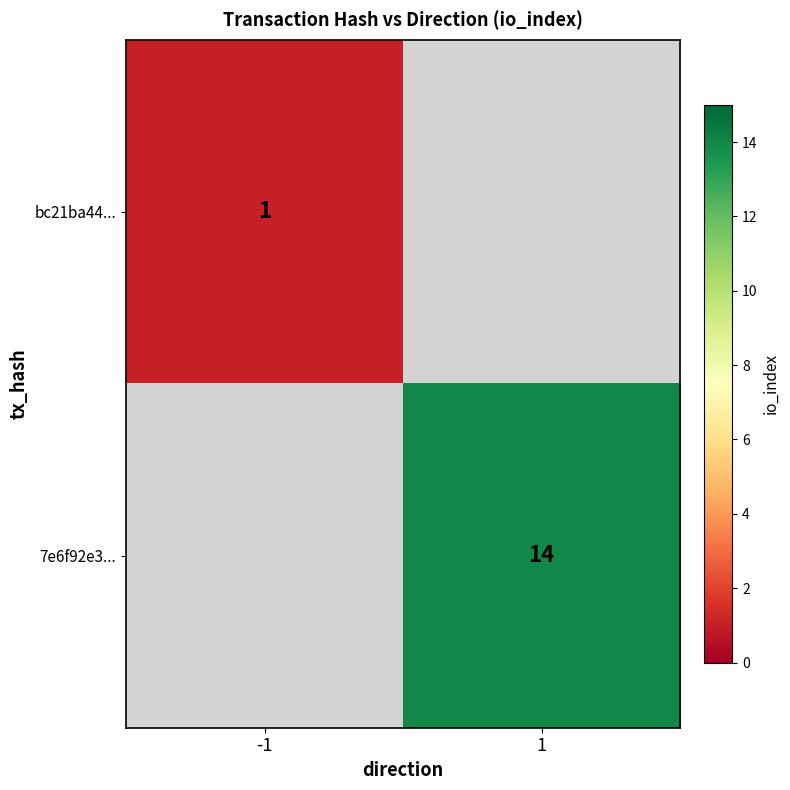

Is it true that bc21ba44... equals 1 at -1?

True